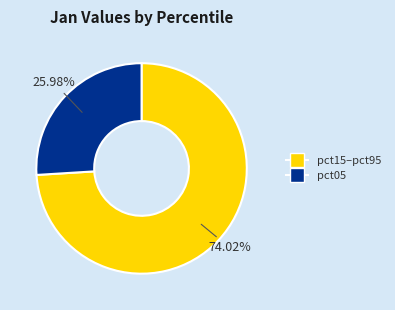

Is there any slice that represents more than half of the pie?

Yes